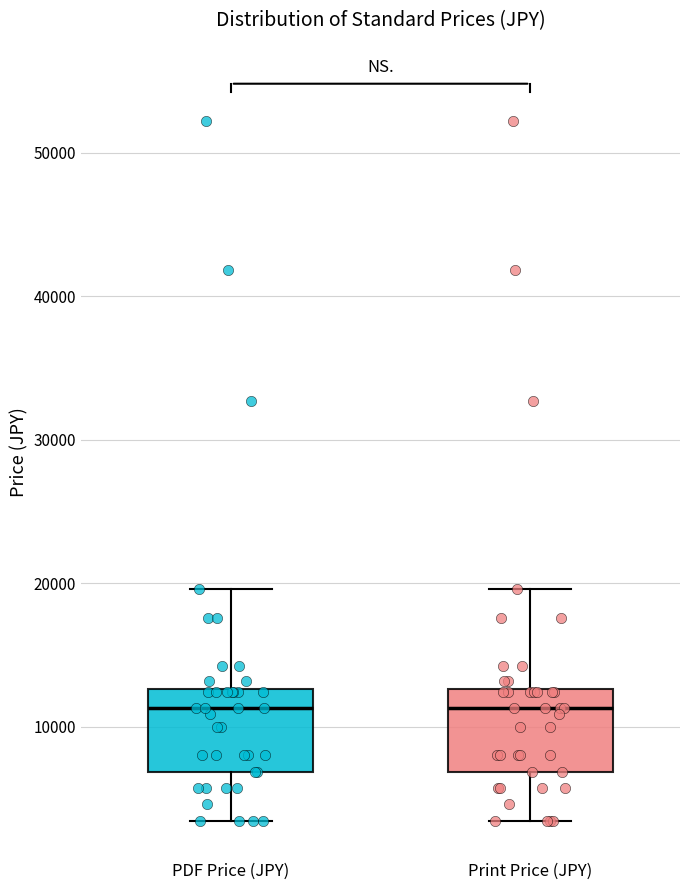

Where is the lower edge of the box for Print Price (JPY) on the y-axis? The values are not printed on the chart, so give them approximately, as read against the axis.

7000